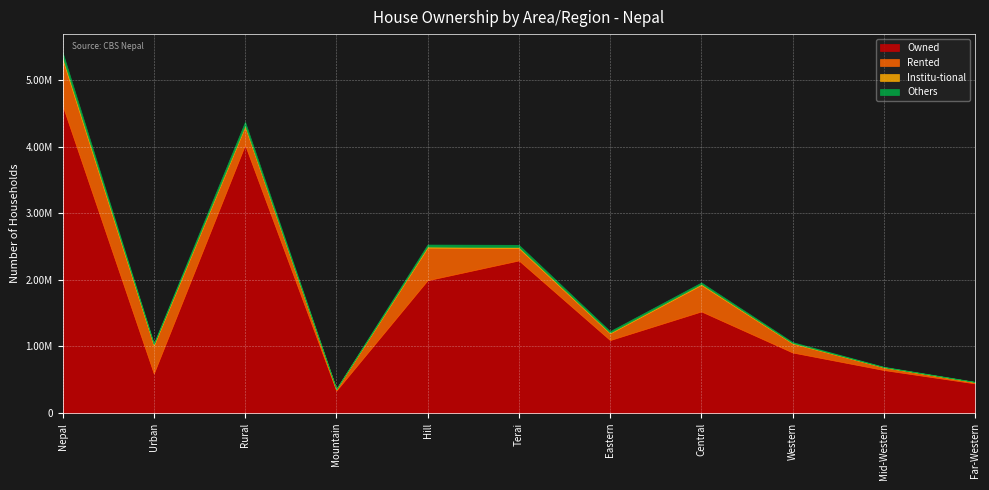

Is the value of Institu-tional at Urban greater than the value of Owned at Central?

No